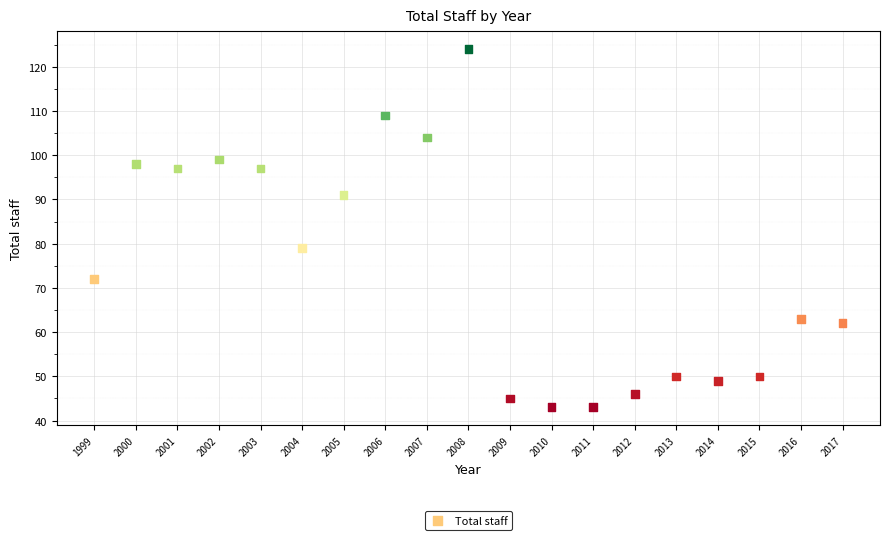

What is the range of X values (max minus min)?

18